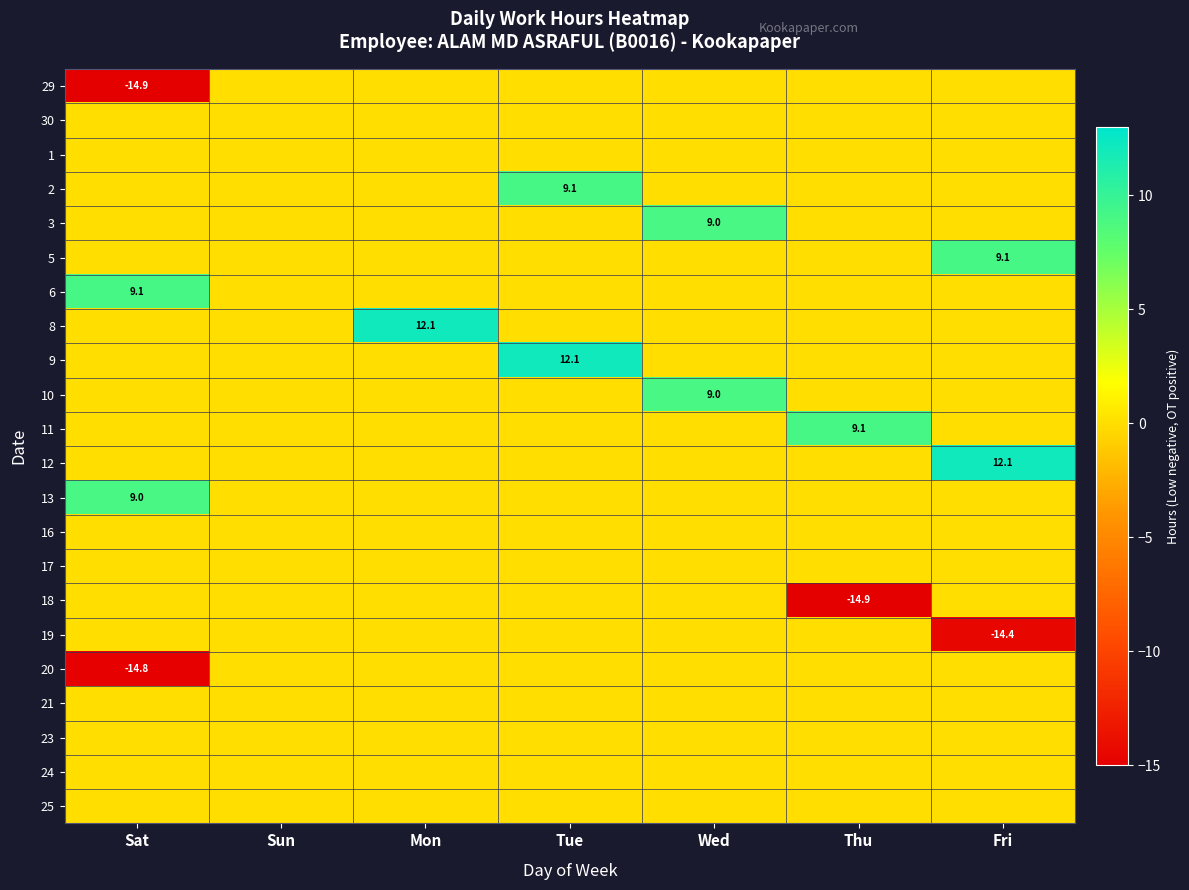

What is the difference between the 19 values at Fri and Tue?

14.4